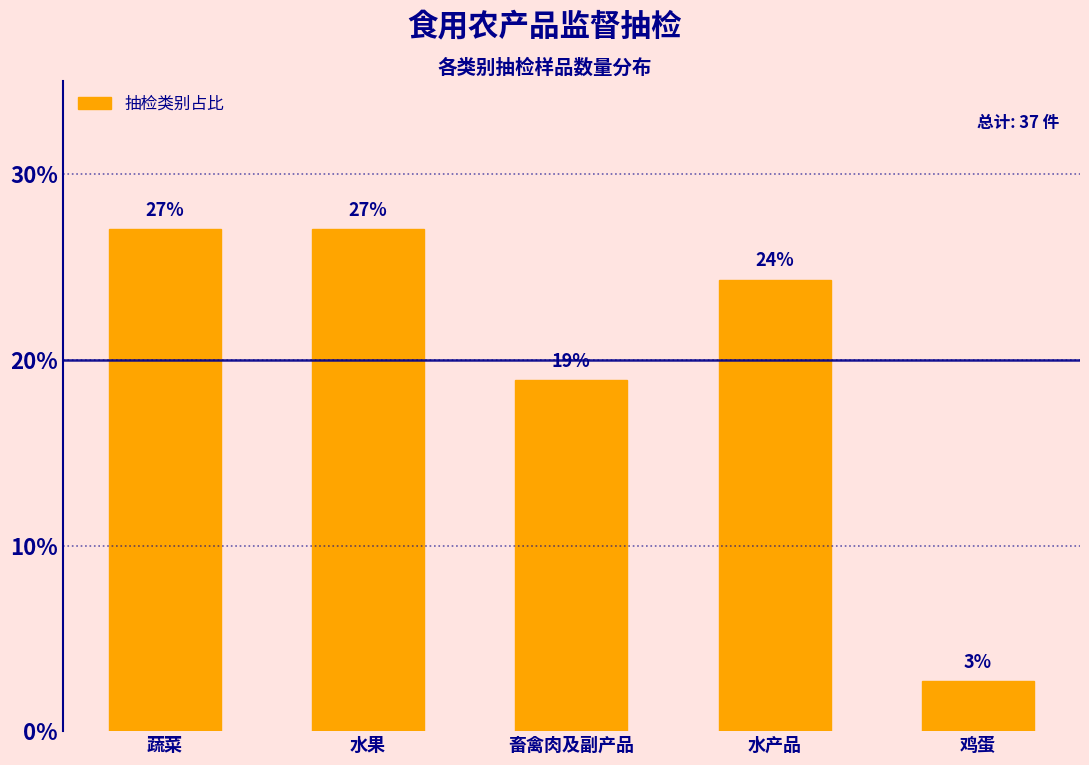

What is the label of the 2nd bar from the left?

水果